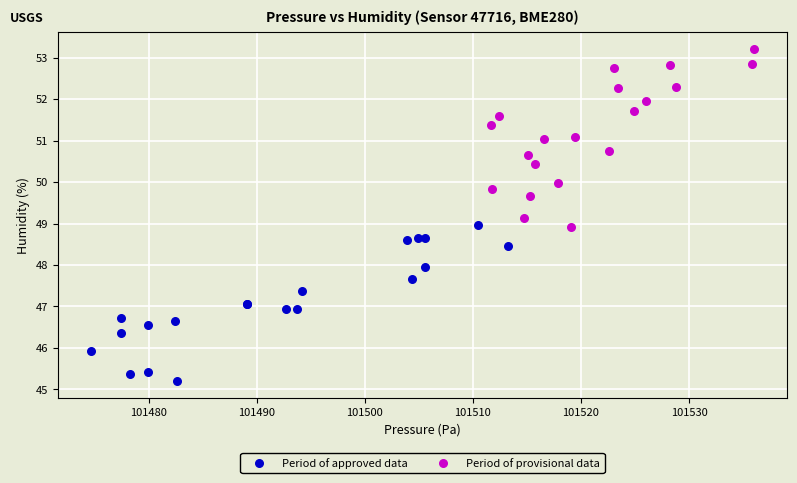

What are all the series names shown in the legend?

Period of approved data, Period of provisional data